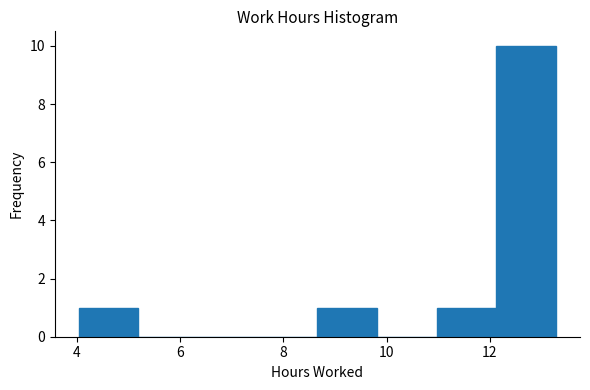

Over which range of the x-axis is the bar tallest?

12.2 to 13.2